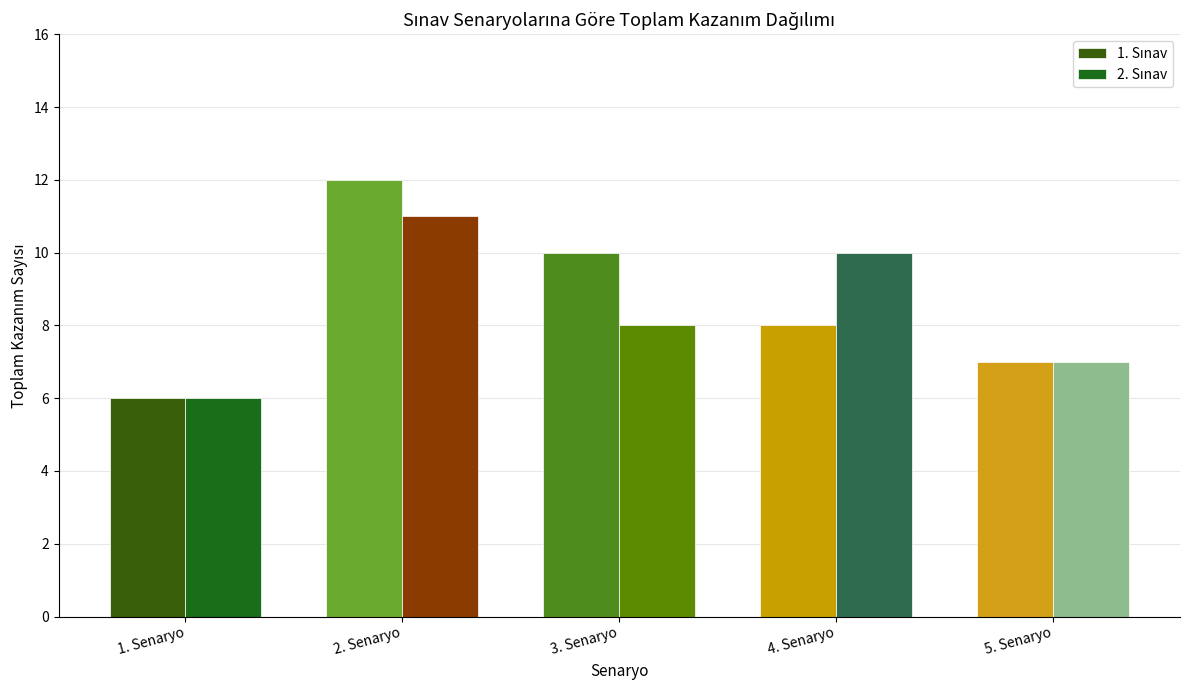

Is the value of 1. Sınav at 1. Senaryo greater than the value of 2. Sınav at 1. Senaryo?

No